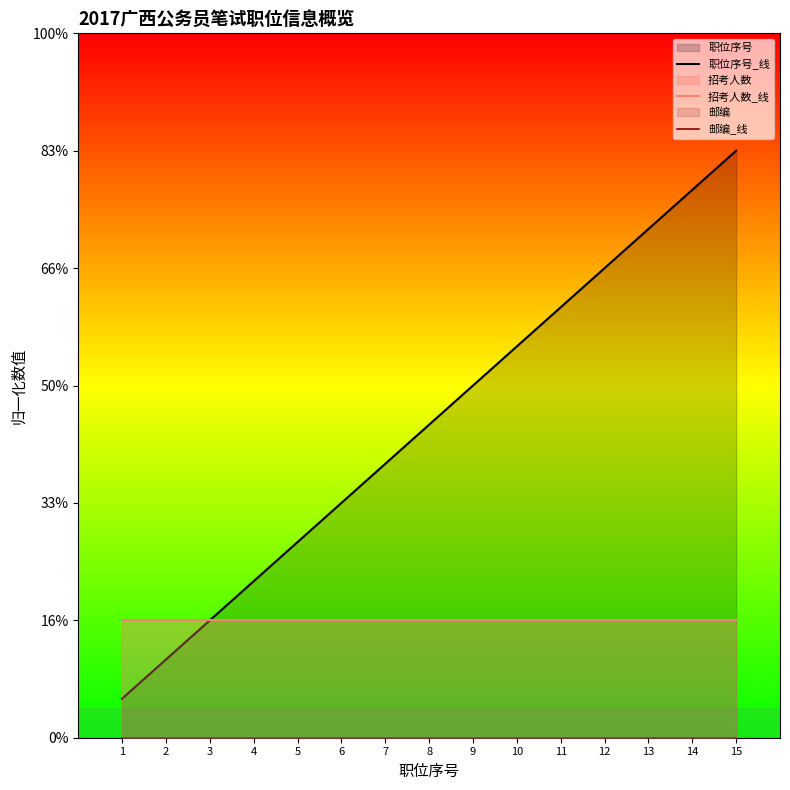

Which has a higher value, 15 or 11?

15